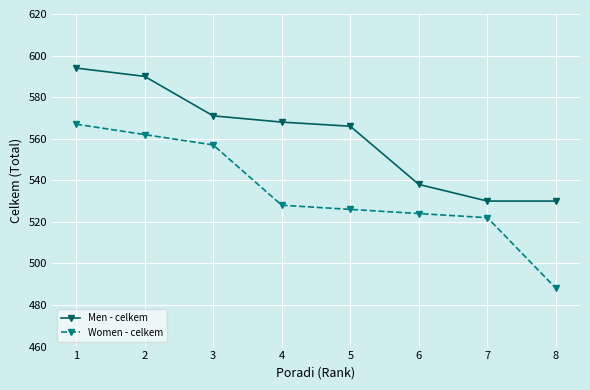

What are all the series names shown in the legend?

Men - celkem, Women - celkem